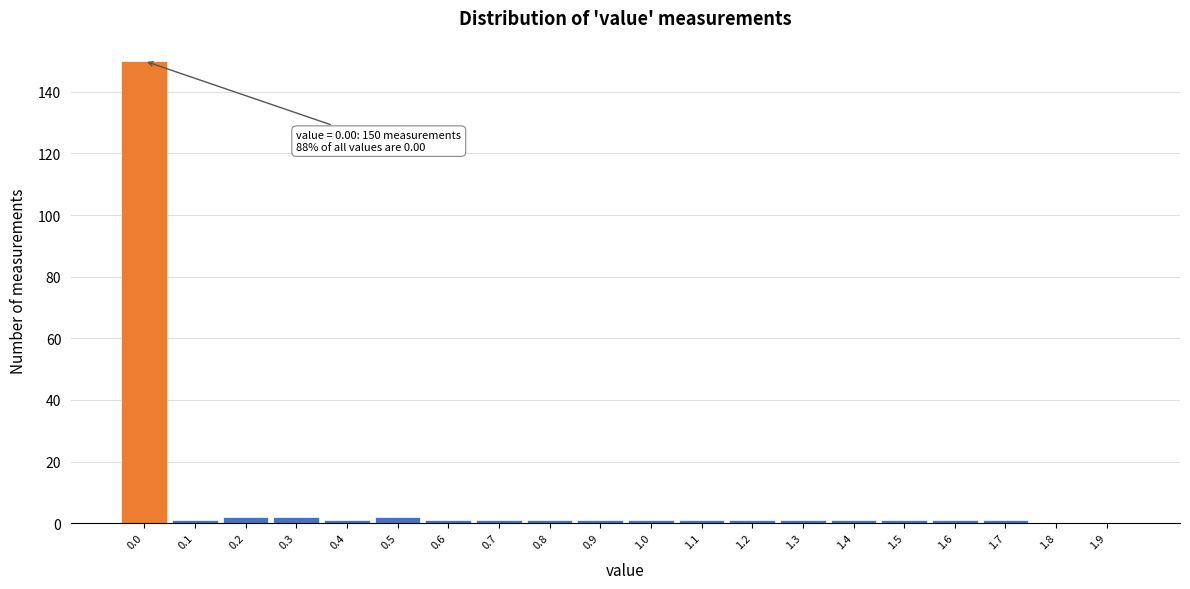

Over which range of the x-axis is the bar tallest?

-0.05 to 0.05